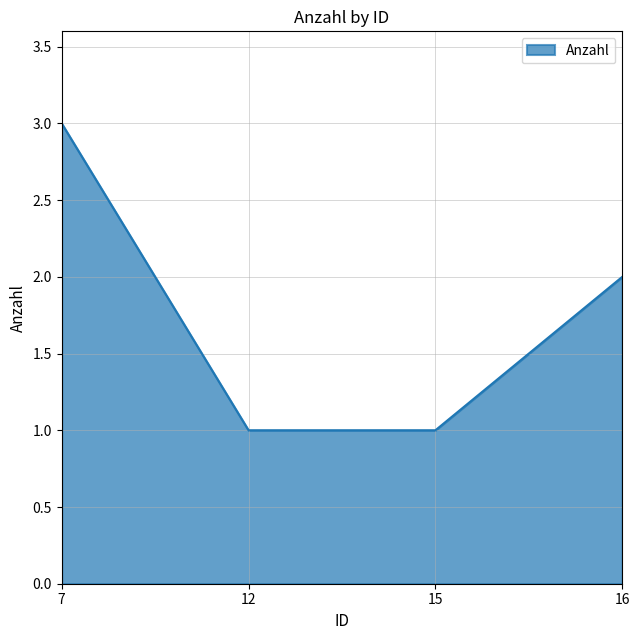

What is the difference between the maximum and minimum values?

2